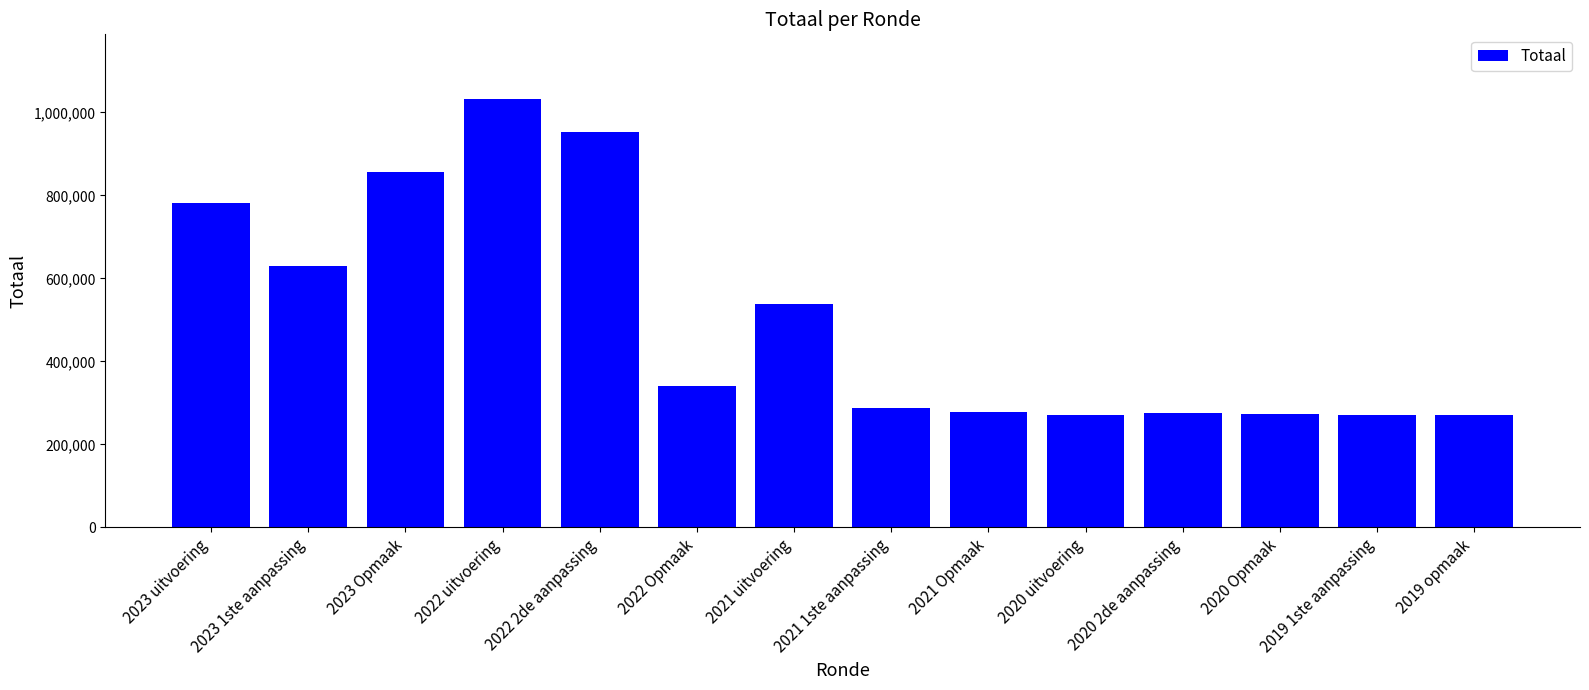

What is the sum of the values at 2020 Opmaak and 2021 1ste aanpassing?

562261